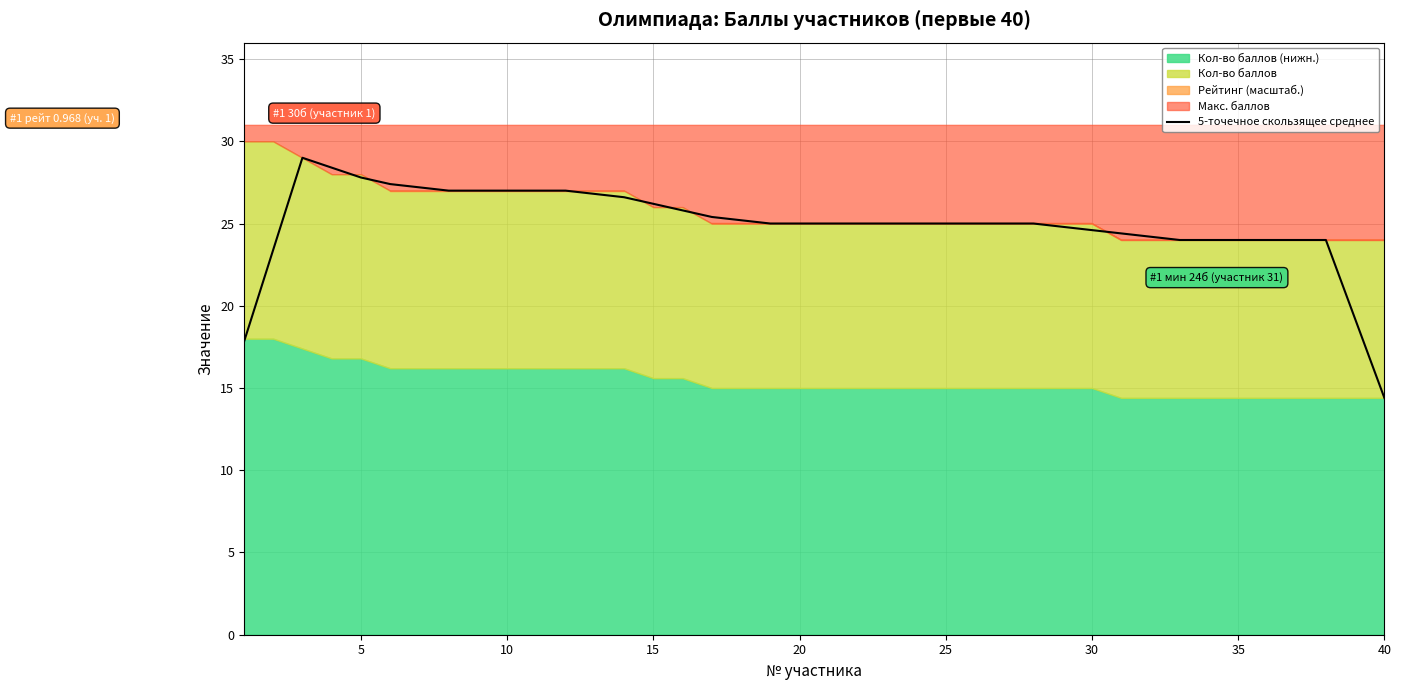

True or false: 5-точечное скользящее среднее has a value of 15.5 at 35.

False